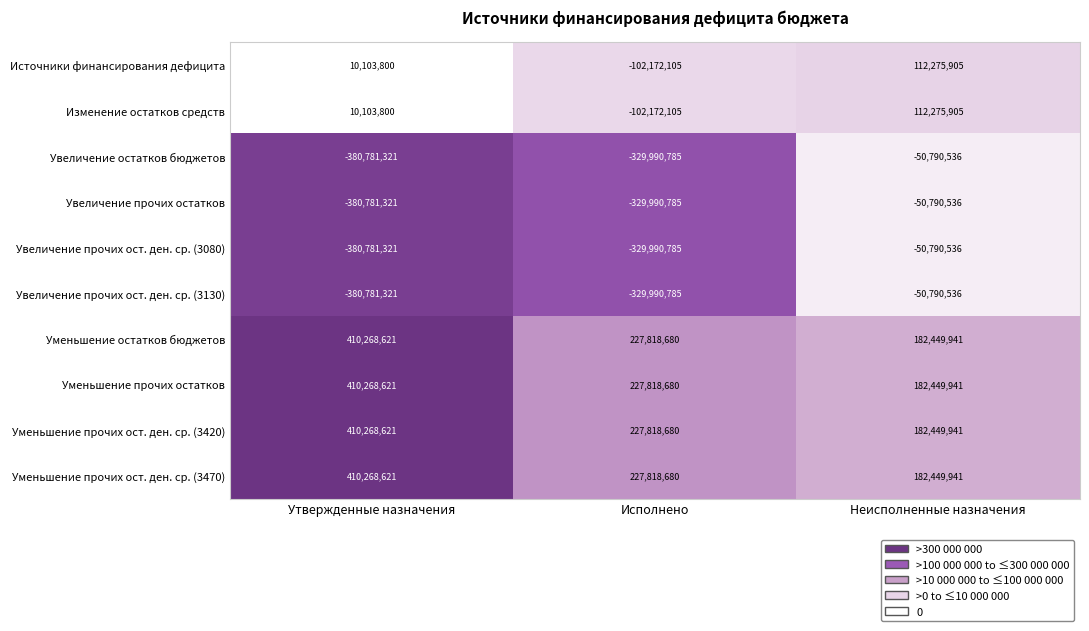

Reading left to right, transcribe all the data shown in this chart.

Источники финансирования дефицита: 10103800	-102172105	112275905
Изменение остатков средств: 10103800	-102172105	112275905
Увеличение остатков бюджетов: -380781321	-329990785	-50790536
Увеличение прочих остатков: -380781321	-329990785	-50790536
Увеличение прочих ост. ден. ср. (3080): -380781321	-329990785	-50790536
Увеличение прочих ост. ден. ср. (3130): -380781321	-329990785	-50790536
Уменьшение остатков бюджетов: 410268621	227818680	182449941
Уменьшение прочих остатков: 410268621	227818680	182449941
Уменьшение прочих ост. ден. ср. (3420): 410268621	227818680	182449941
Уменьшение прочих ост. ден. ср. (3470): 410268621	227818680	182449941